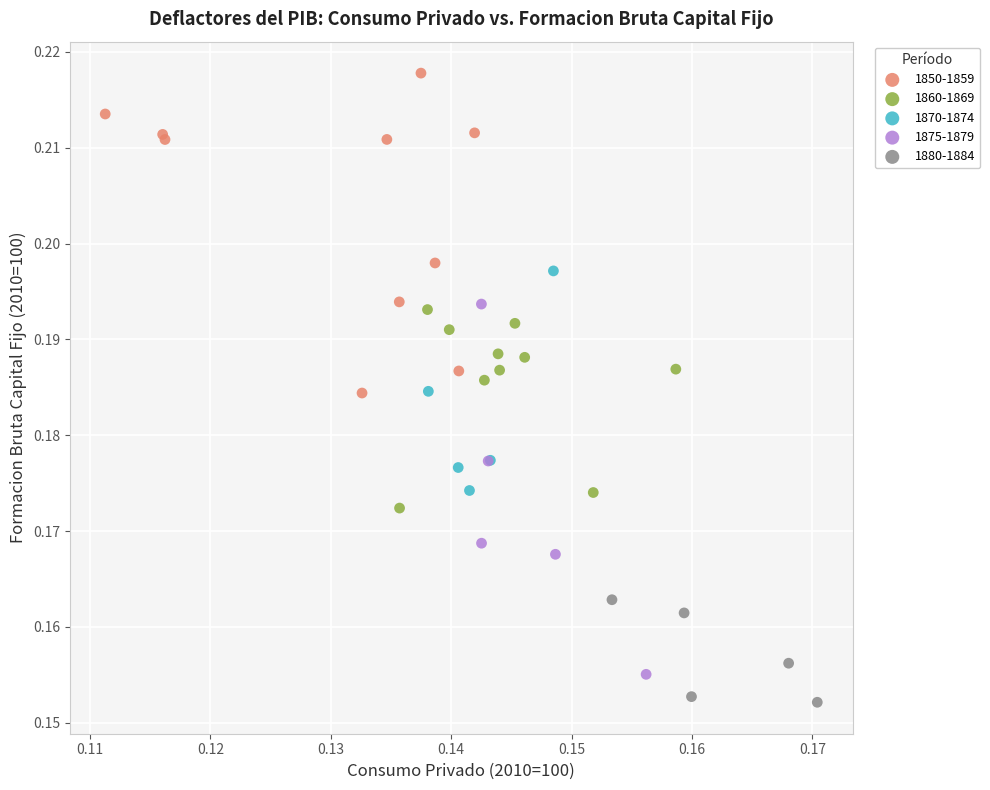

Which series reaches the minimum Y coordinate?

1880-1884